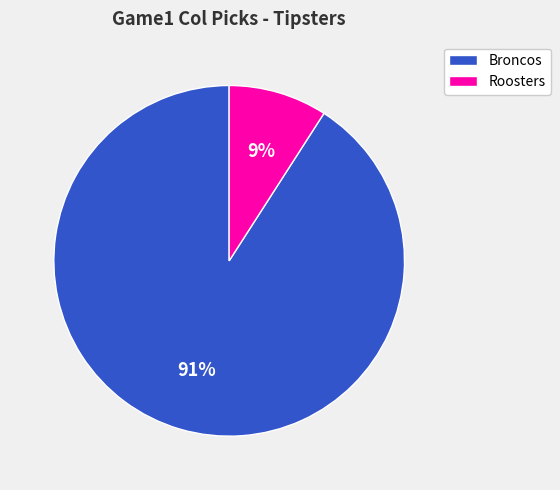

True or false: Broncos accounts for 98% of the total.

False